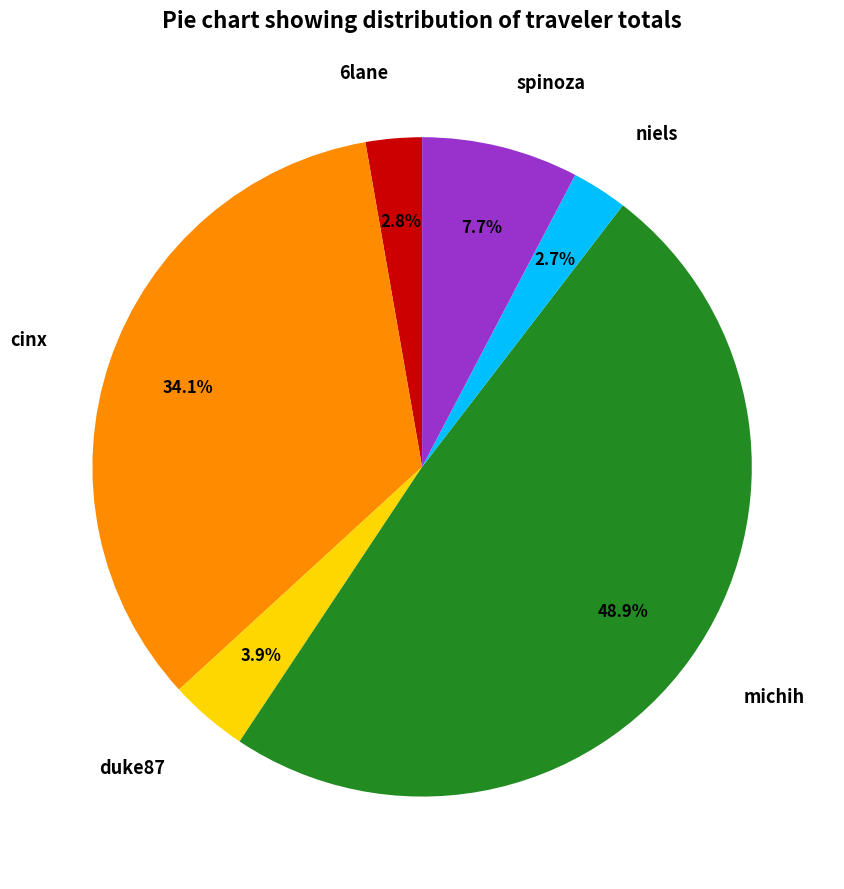

Is the sum of michih and niels greater than half?

Yes